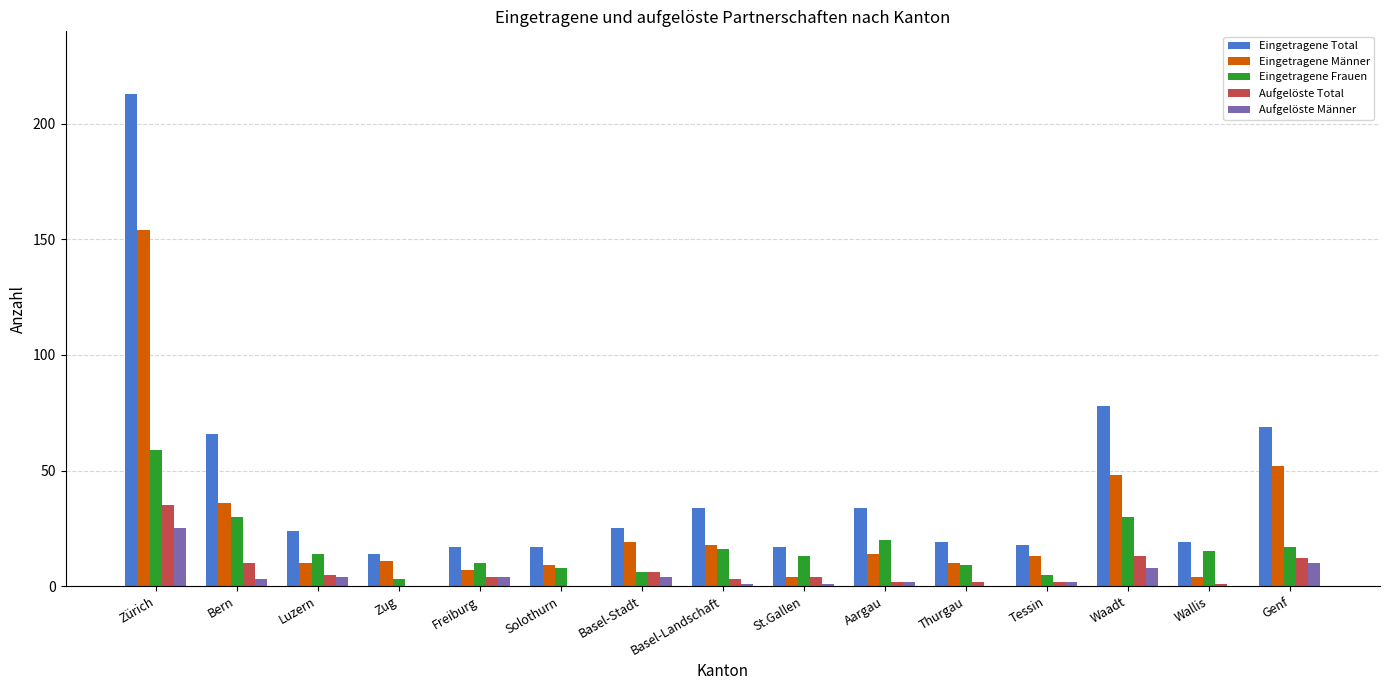

Which category has the highest value across all series?

Zürich